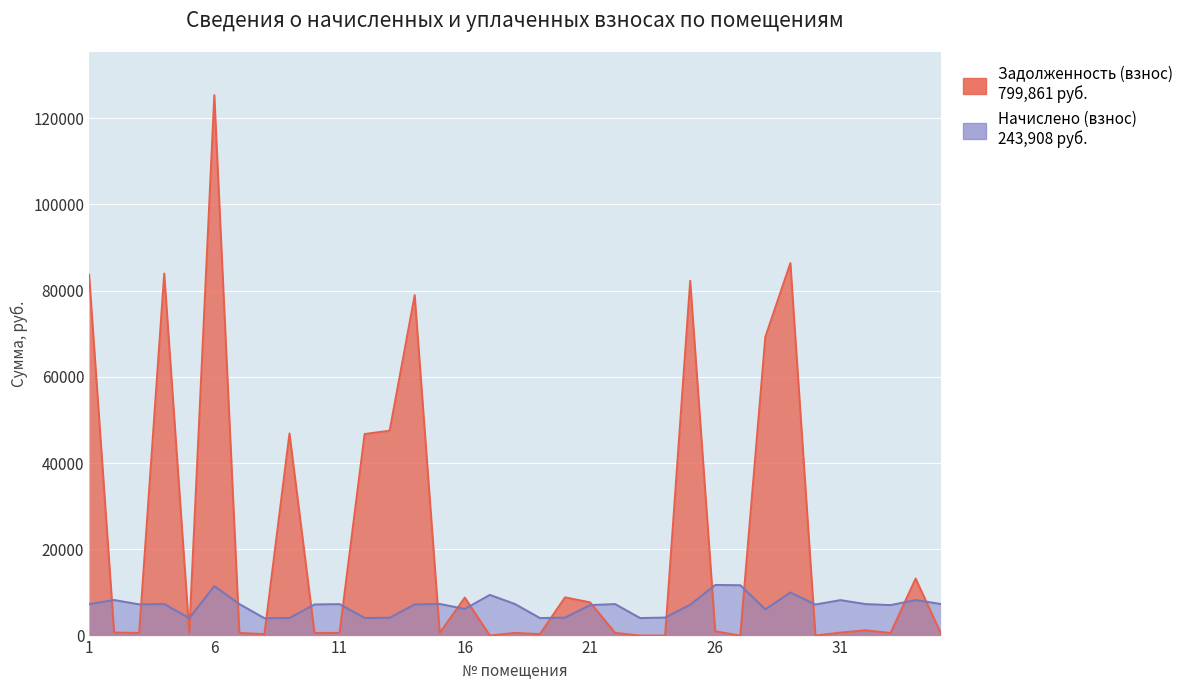

List the series in order of their peak value, lowest first.

Начислено (взнос), Задолженность (взнос)